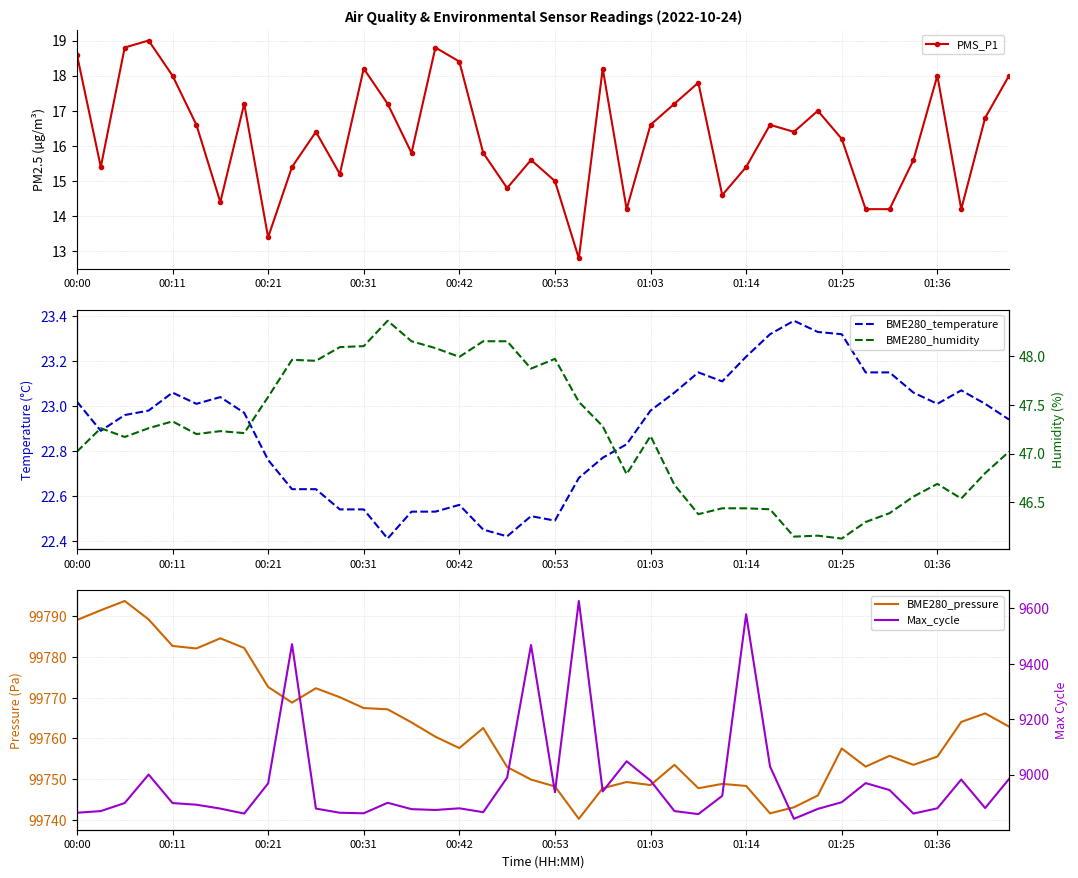

Is it true that PMS_P1 equals 15.0 at 00:53?

True